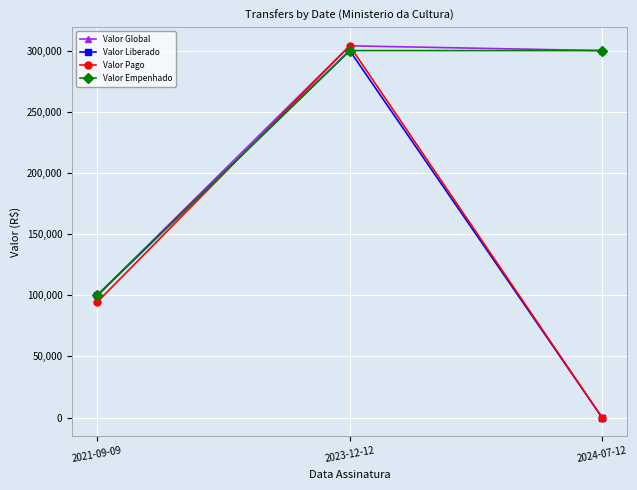

Is it true that Valor Pago equals 94505.8 at 2021-09-09?

True